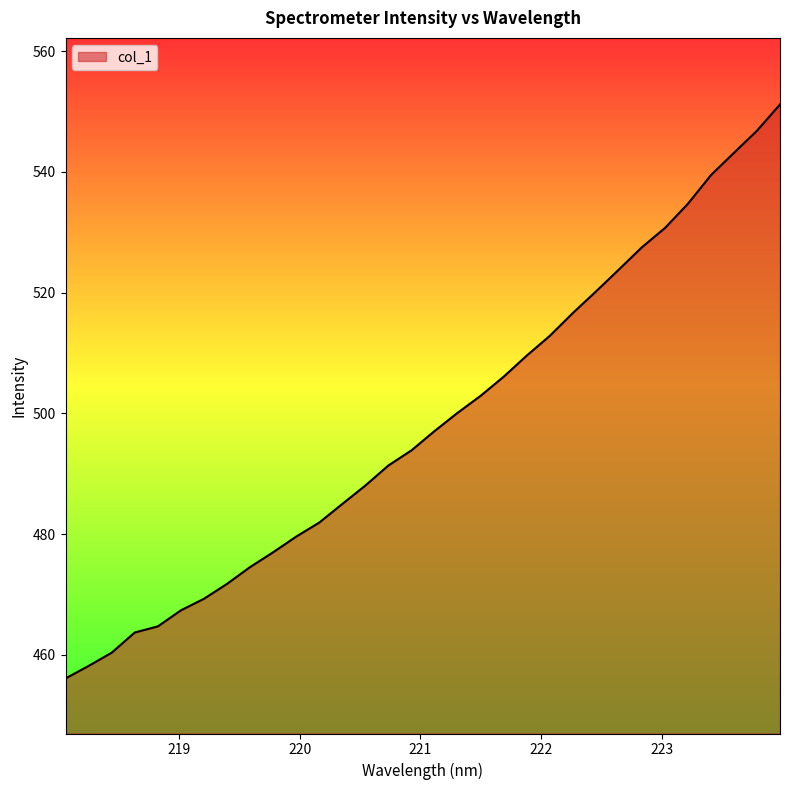

What is the greatest value displayed?

551.2